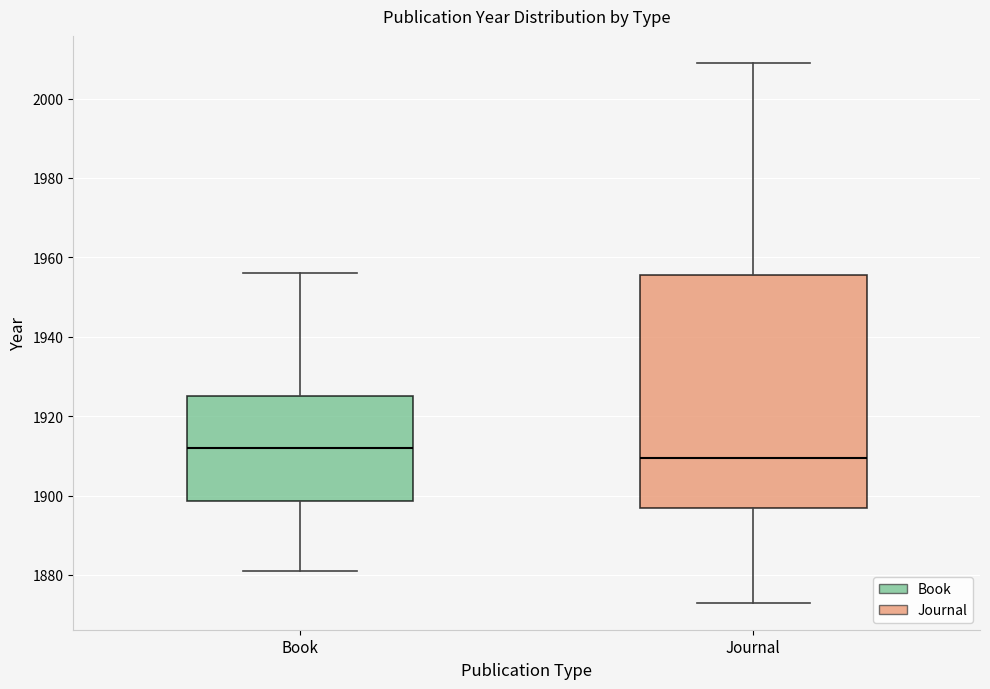

Reading left to right, read every box against the y-axis: the position of its median line, the range the box covers, and the ends of its whiskers. The values are not printed on the chart, so give them approximately, as read against the axis.

Book: median 1912, box 1898 to 1926, whiskers 1882 to 1956
Journal: median 1910, box 1896 to 1956, whiskers 1874 to 2010